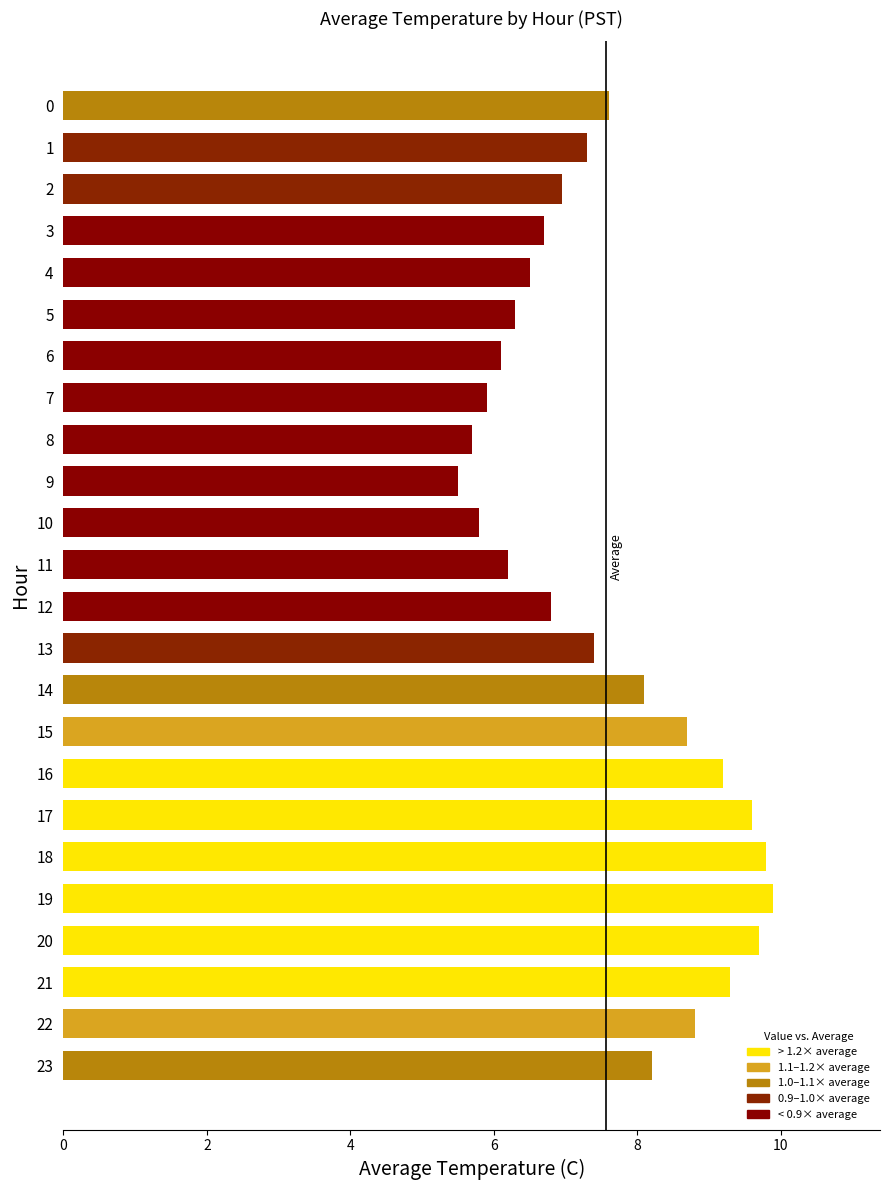

What is the change in value from 15 to 17?

+0.9